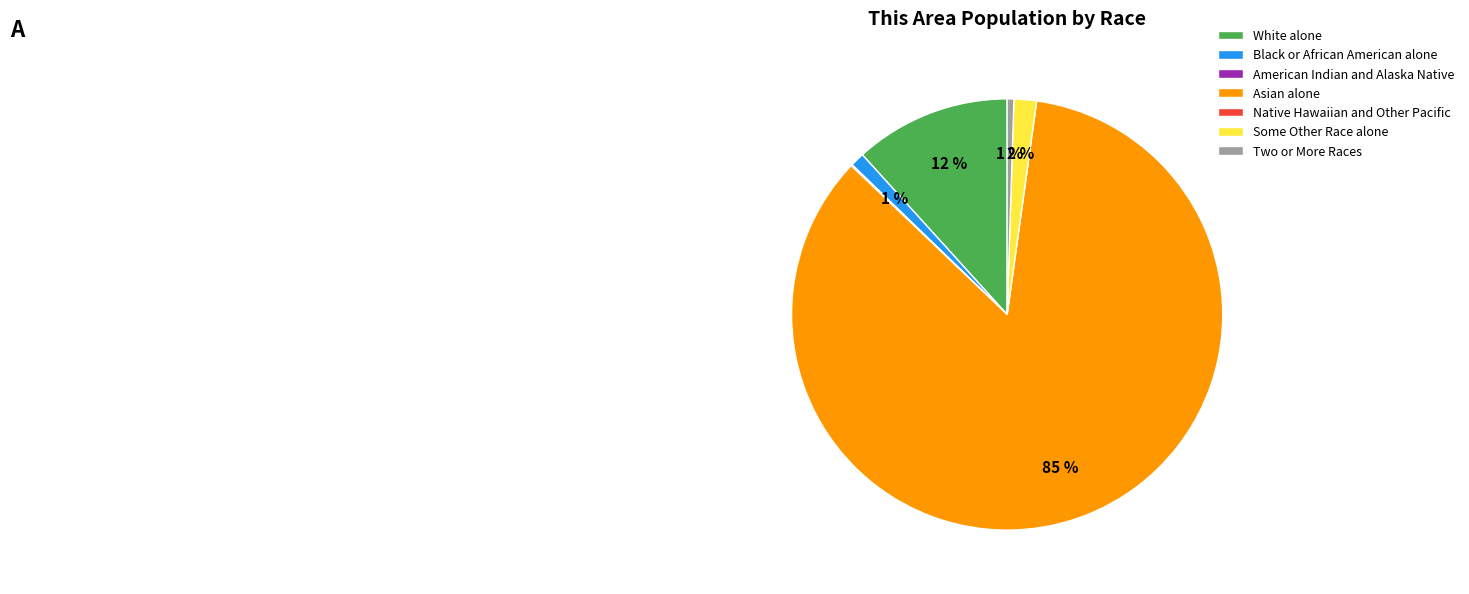

True or false: Asian alone accounts for 85% of the total.

True